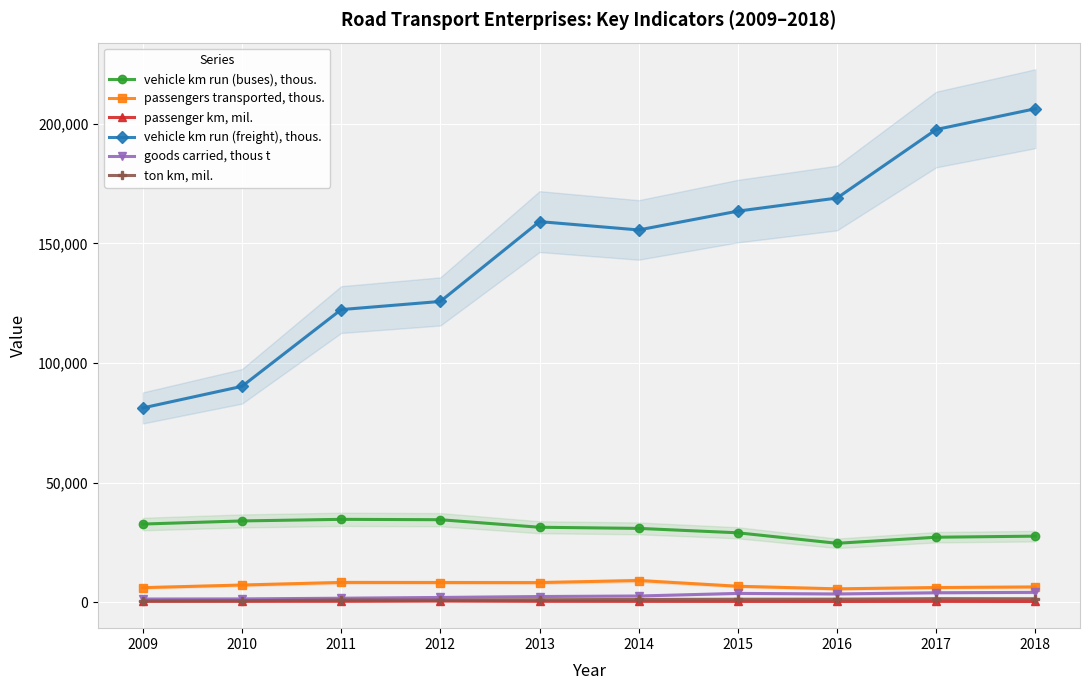

At which category does the chart reach its minimum across all series?

2018